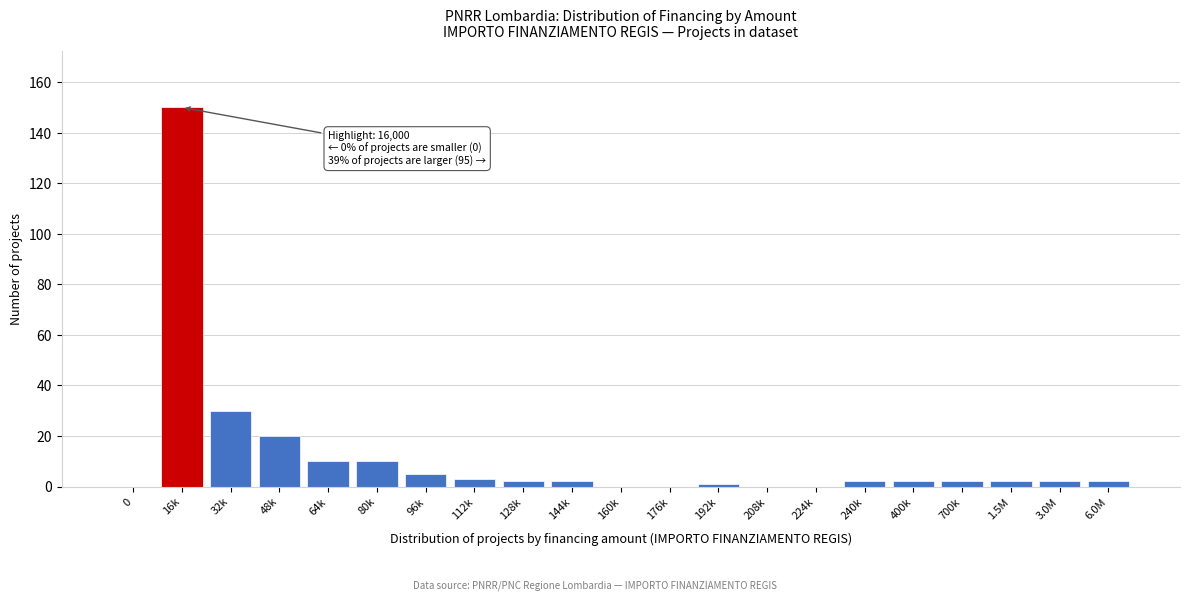

Reading right to left, extract all data points from this chart.

6.0M=2	3.0M=2	1.5M=2	700k=2	400k=2	240k=2	224k=0	208k=0	192k=1	176k=0	160k=0	144k=2	128k=2	112k=3	96k=5	80k=10	64k=10	48k=20	32k=30	16k=150	0=0